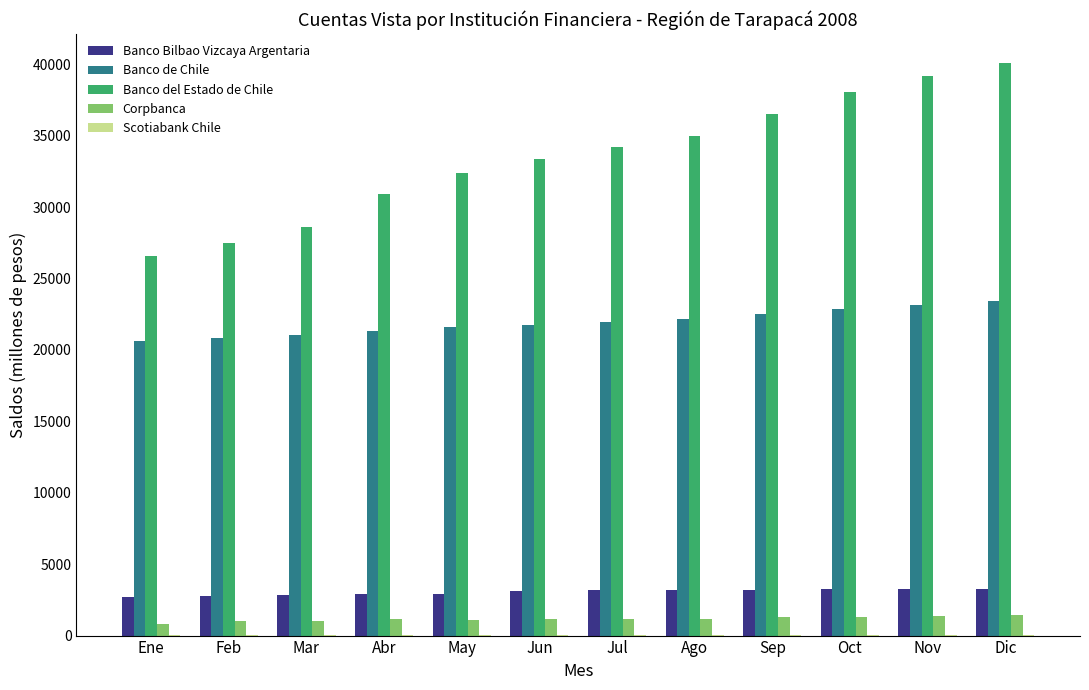

Count the number of data series in this chart.

5